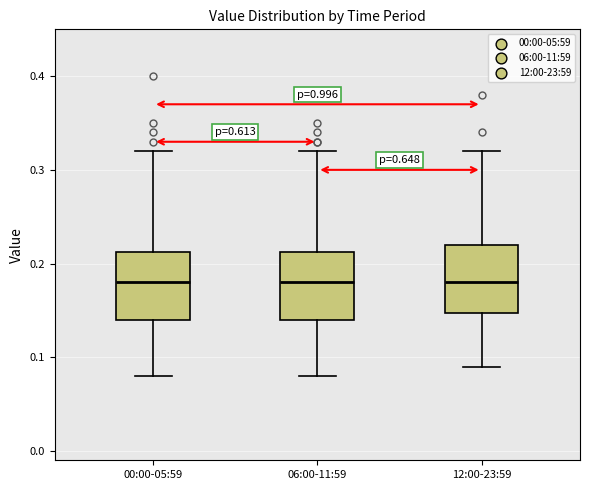

Reading left to right, read every box against the y-axis: the position of its median line, the range the box covers, and the ends of its whiskers. The values are not printed on the chart, so give them approximately, as read against the axis.

00:00-05:59: median 0.18, box 0.14 to 0.21, whiskers 0.08 to 0.32
06:00-11:59: median 0.18, box 0.14 to 0.21, whiskers 0.08 to 0.32
12:00-23:59: median 0.18, box 0.15 to 0.22, whiskers 0.09 to 0.32